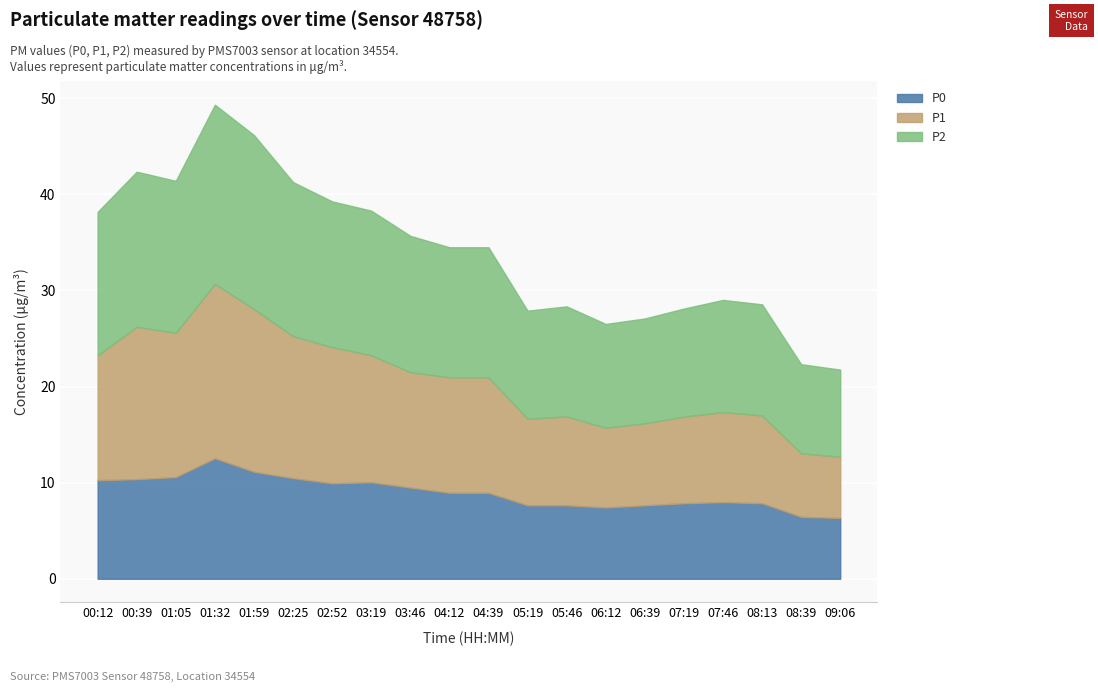

What is the spread (max minus min) of values at 01:32?

6.1